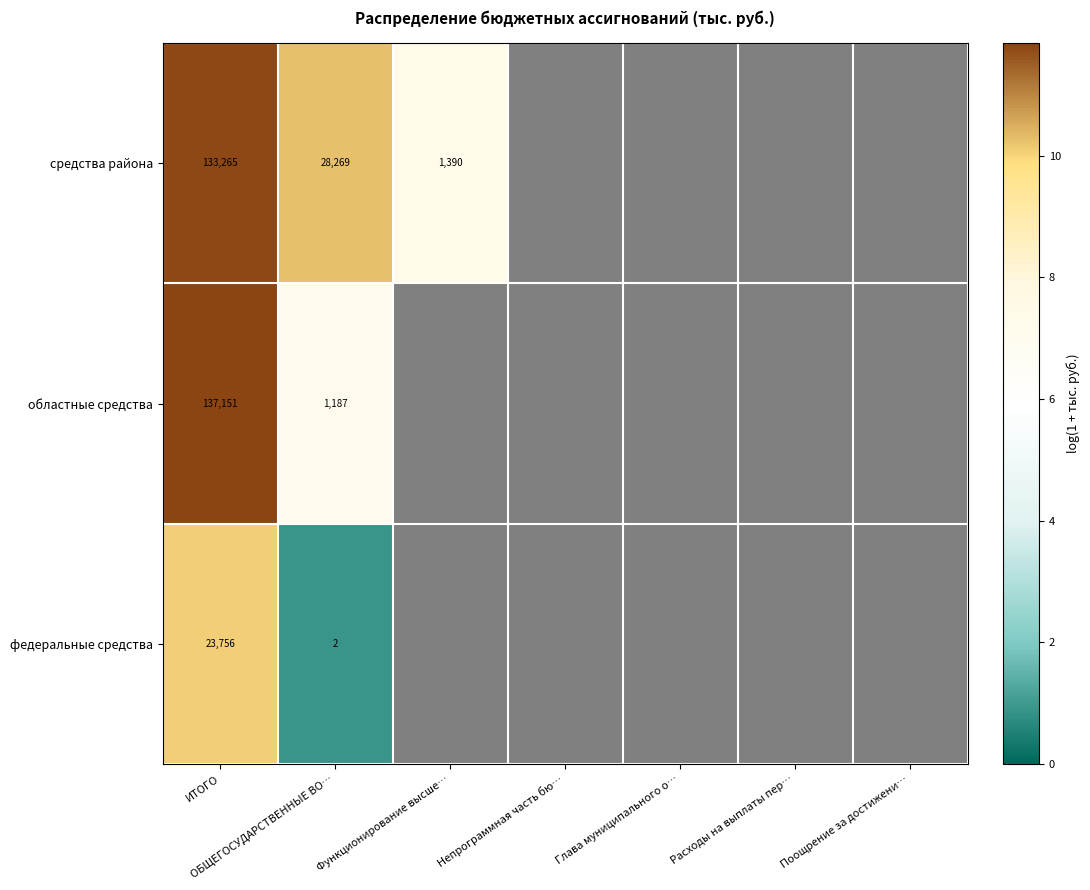

Is the value of средства района at Функционирование высше… greater than the value of федеральные средства at ИТОГО?

No